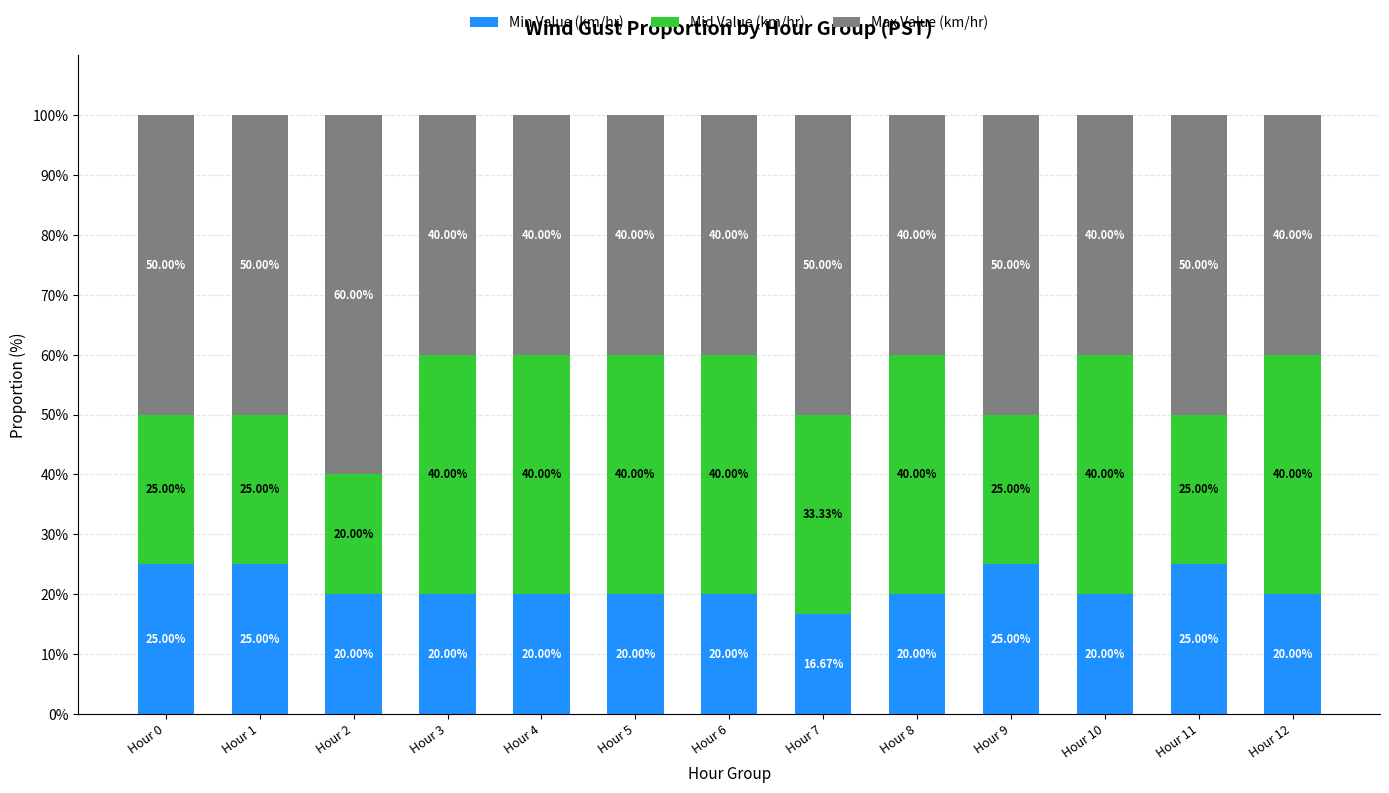

What is the difference between the maximum and minimum values in the Min Value (km/hr) series?

8.3